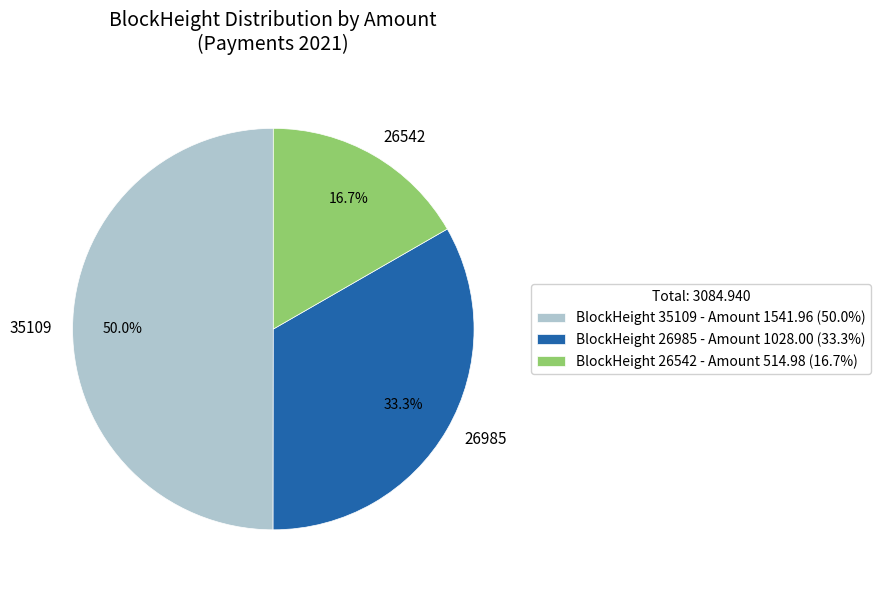

Is it true that 26542 is 52% of the pie?

False